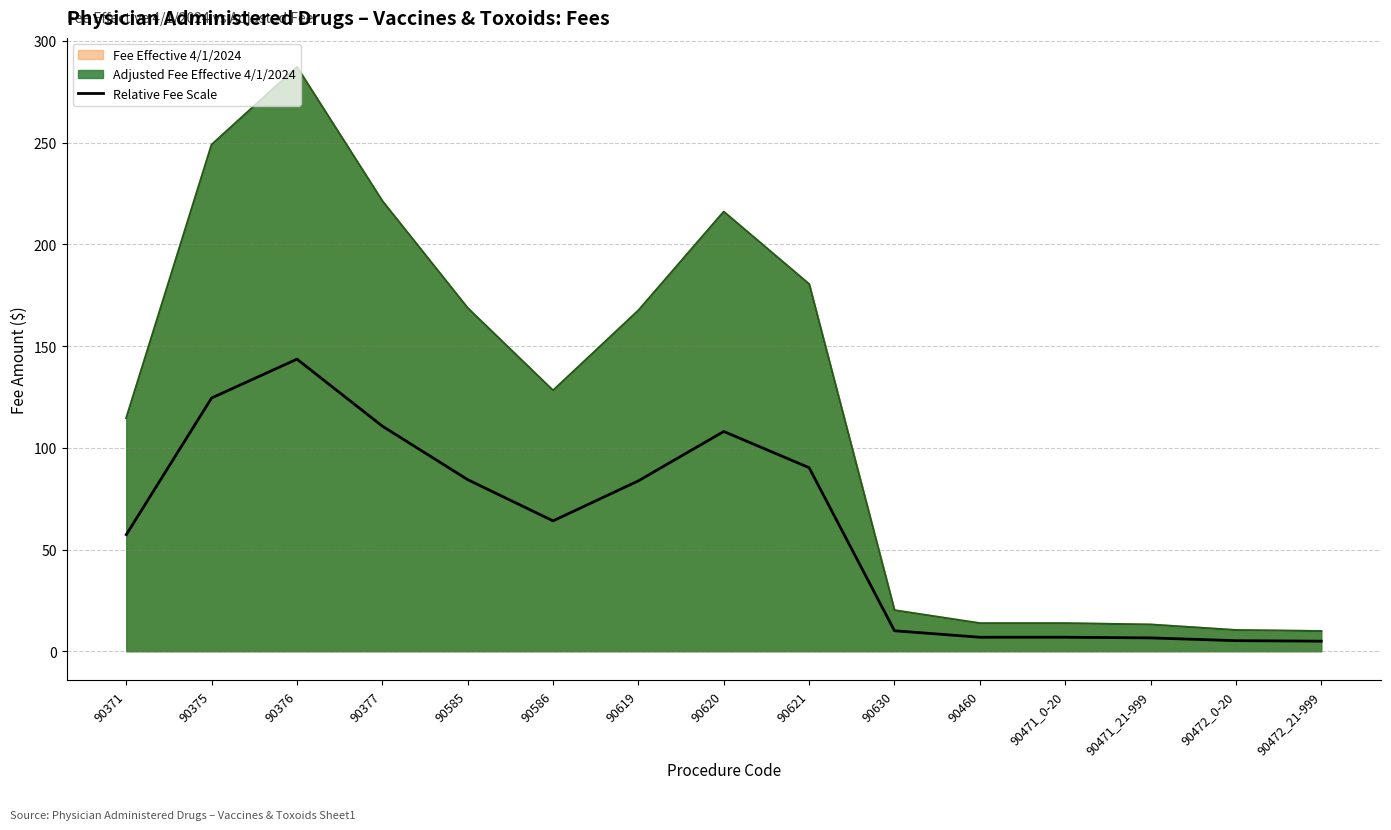

Where is the data nearest to the value 74?

90619